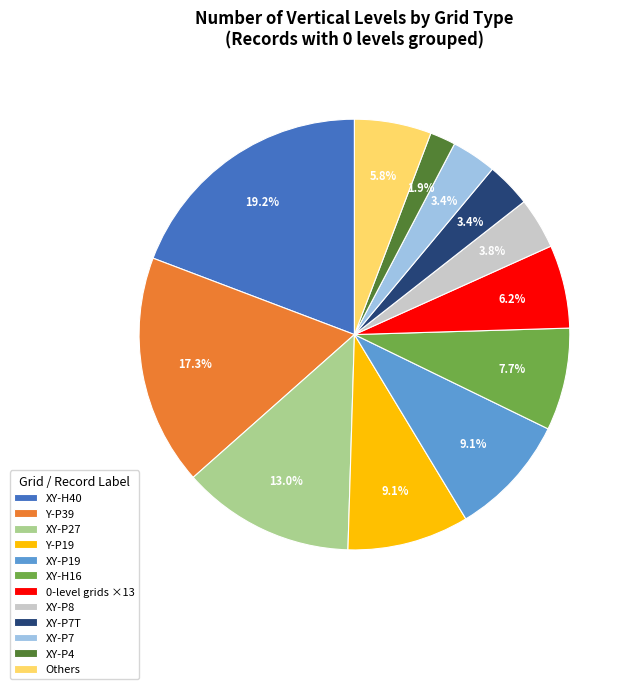

What portion of the pie excludes XY-P8?

96.2%